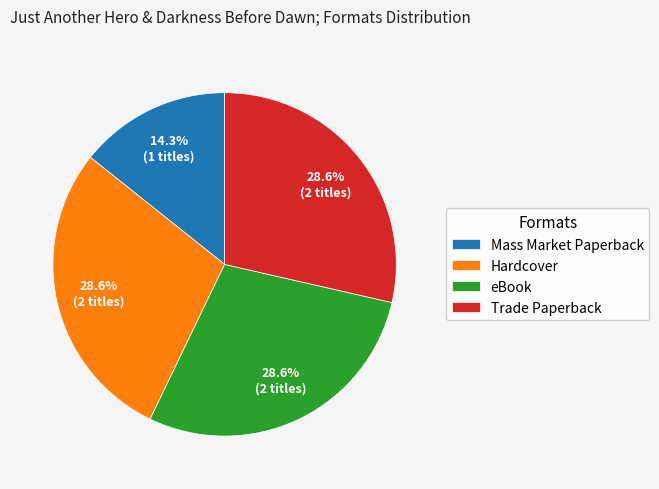

How many segments does this pie chart have?

4